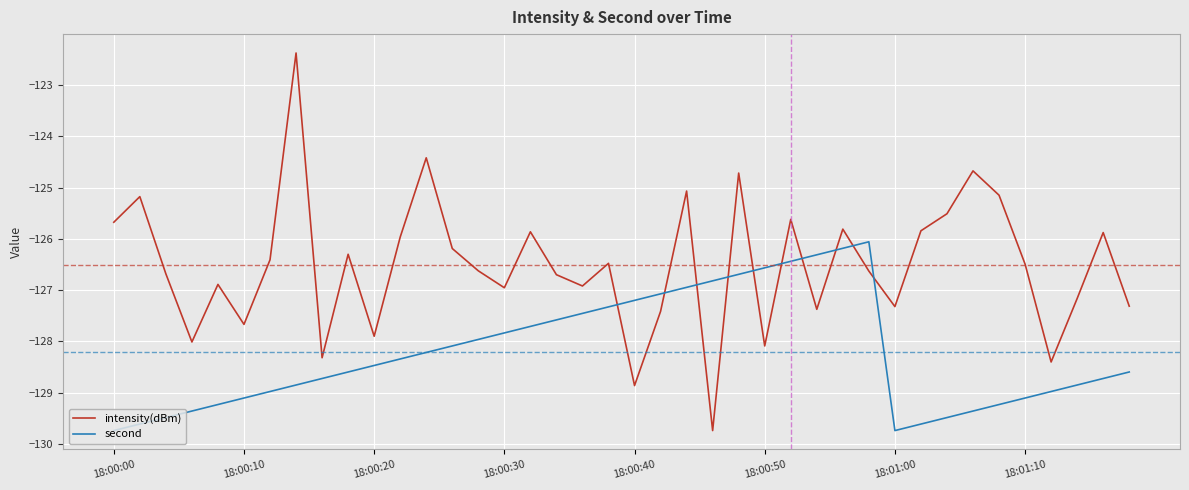

Rank the series by their average value, from lowest to highest.

second, intensity(dBm)